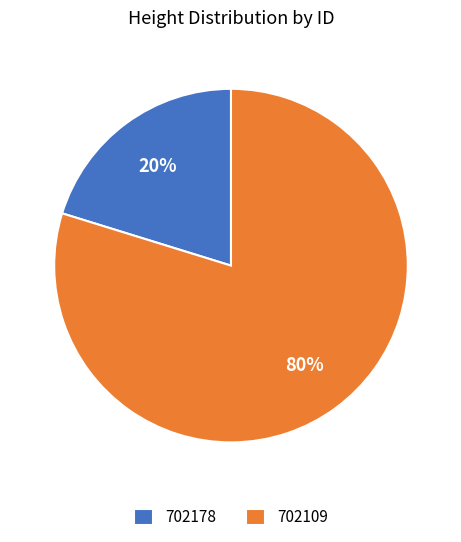

To the nearest percent, what is the difference between the 702109 and 702178 slice percentages?

60%